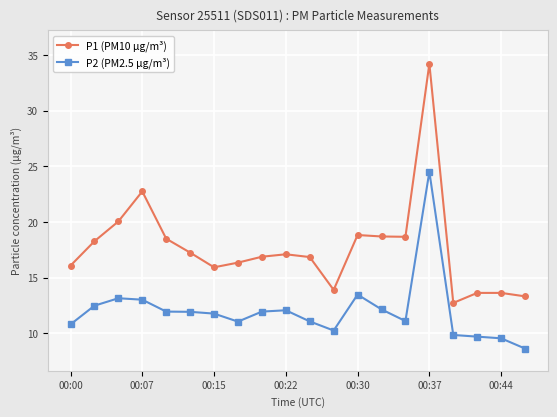

Which series has the largest range (max minus min)?

P1 (PM10 µg/m³)